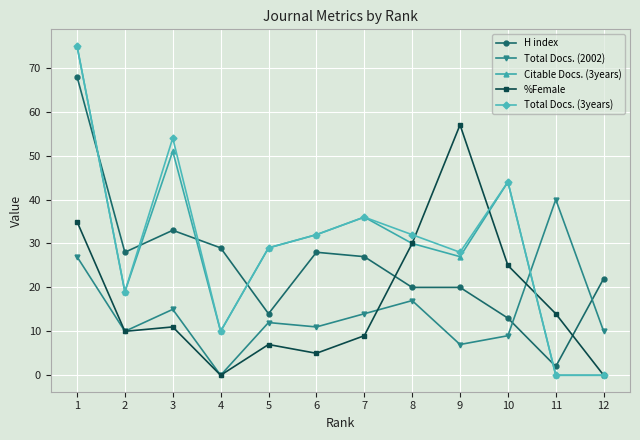

How many interior local peaks does the %Female series have?

3